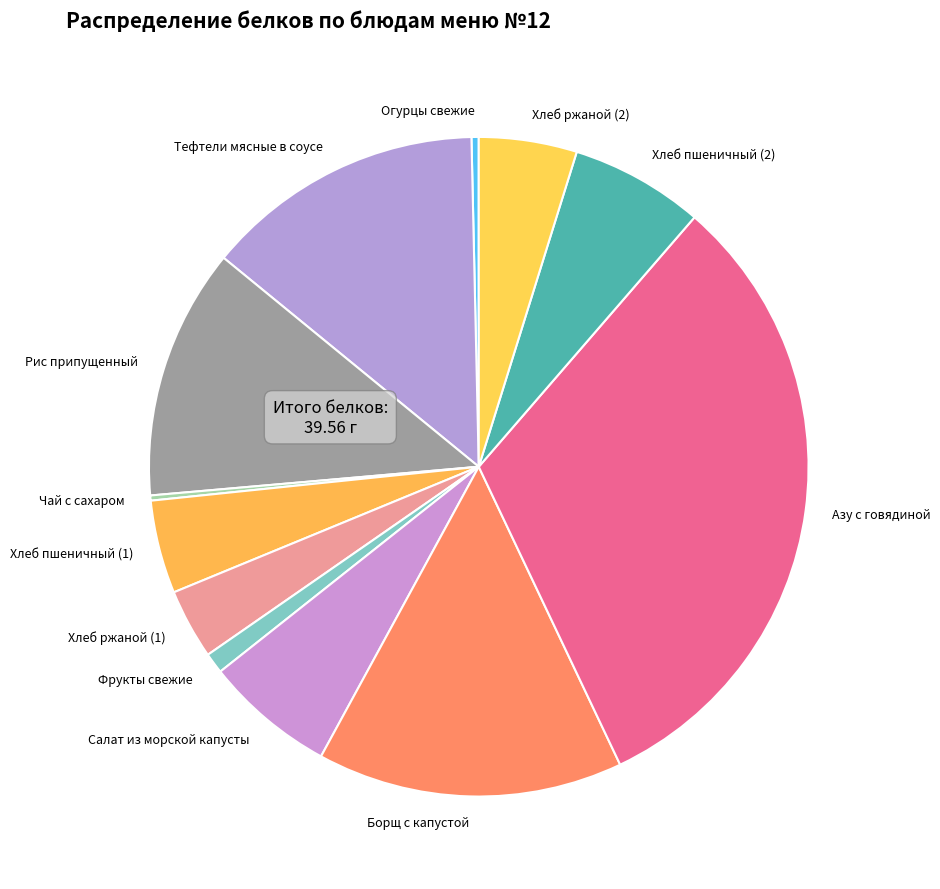

Which has a higher value, Азу с говядиной or Хлеб пшеничный (1)?

Азу с говядиной